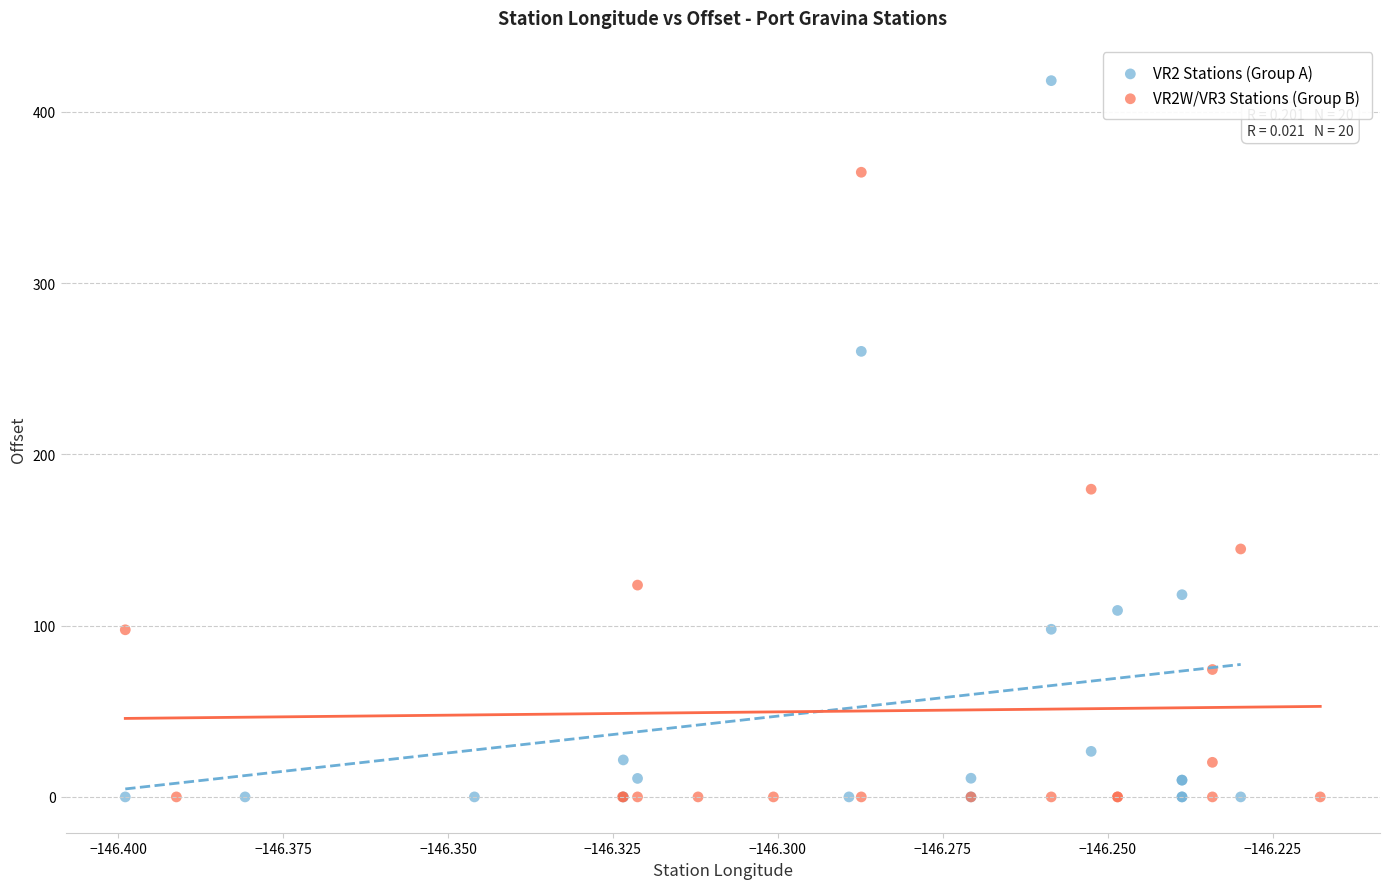

Which series contains the highest Y value?

VR2 Stations (Group A)